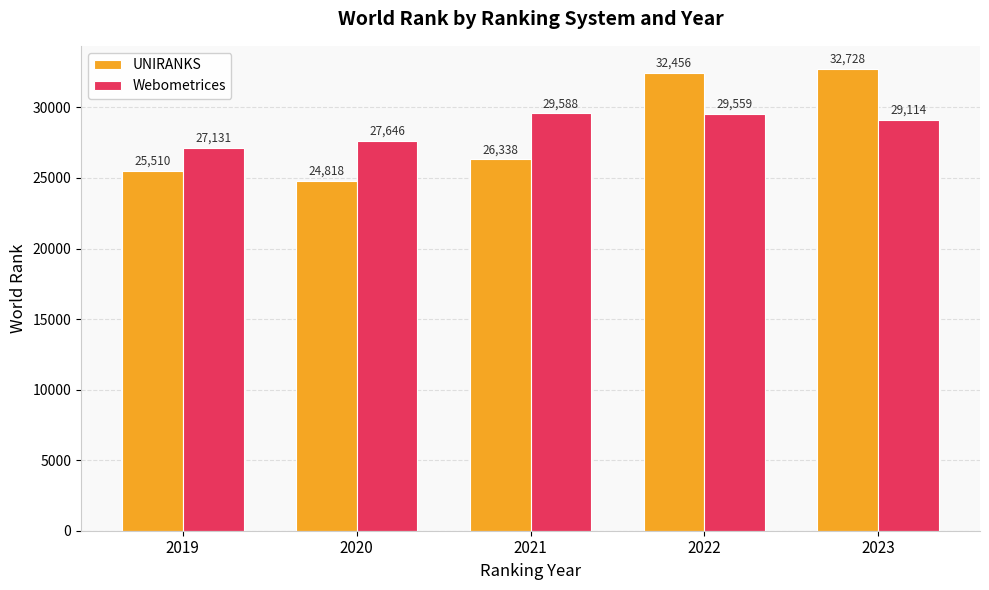

Which series has the largest total across all categories?

Webometrices